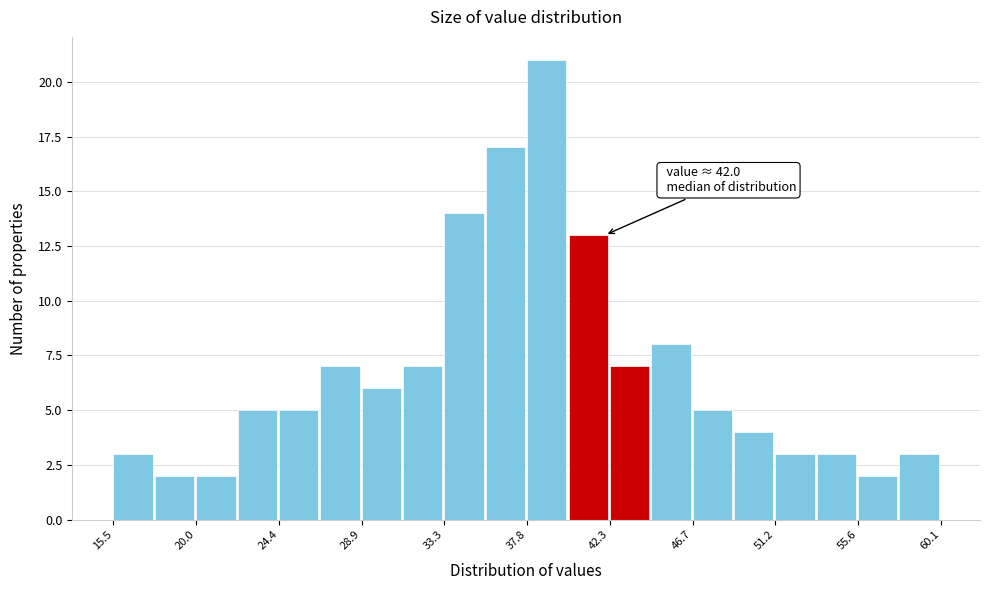

Which range on the x-axis has the tallest bar?

38.0 to 40.0